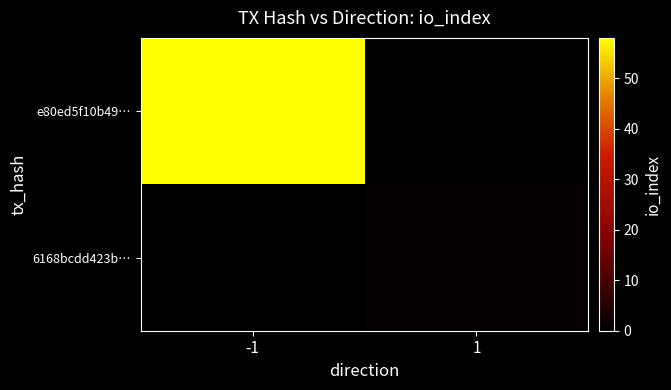

Reading right to left, extract all data points from this chart.

e80ed5f10b49…: 1=0	-1=58
6168bcdd423b…: 1=1	-1=0